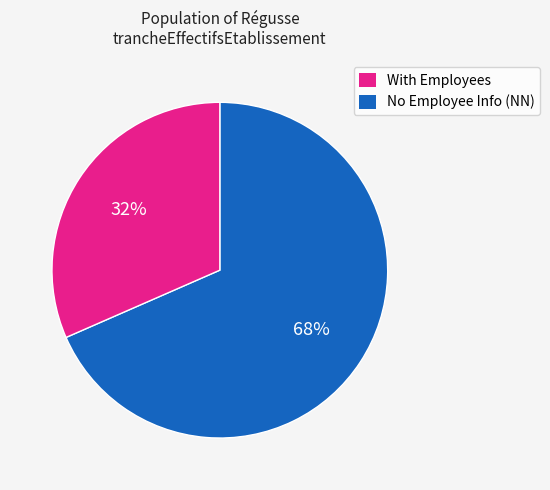

Is there a majority slice in this chart?

Yes